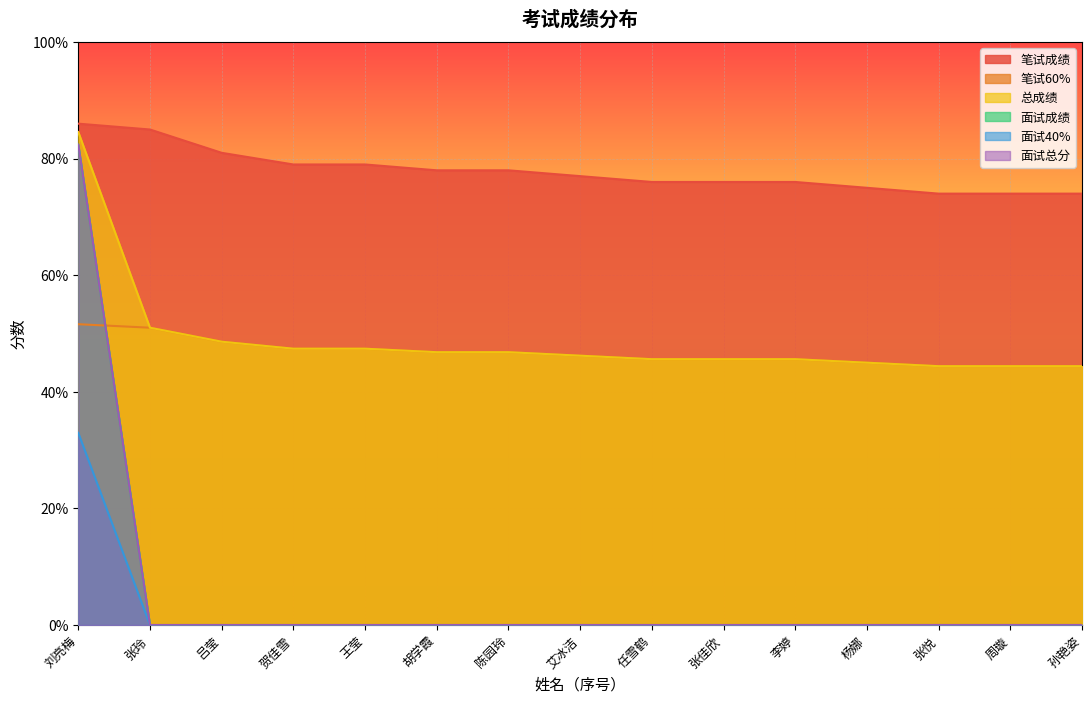

After their last crossing, which series has the higher values: 面试成绩 or 笔试60%?

笔试60%